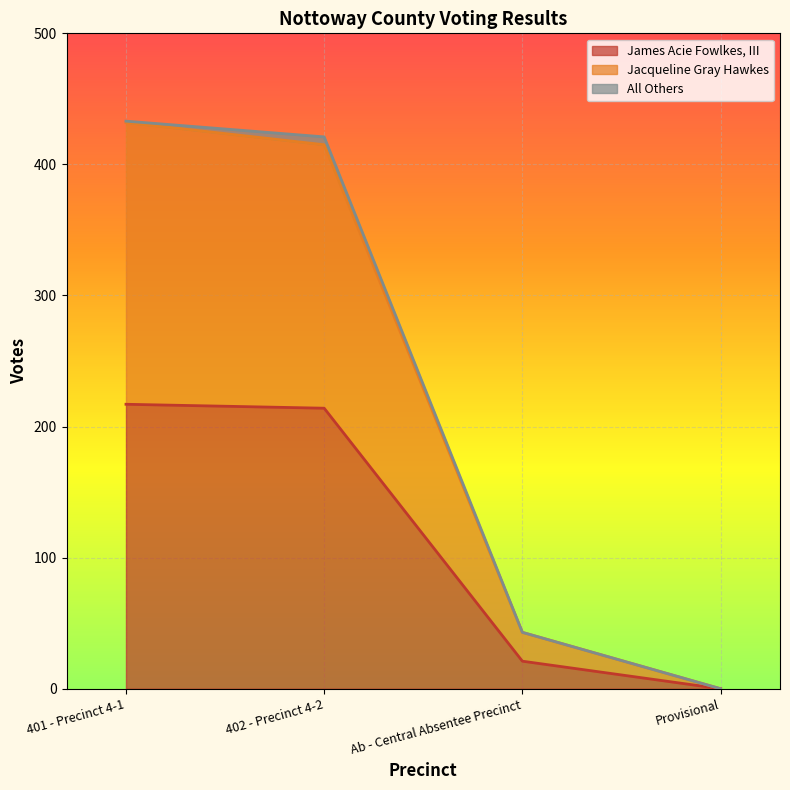

True or false: James Acie Fowlkes, III and Jacqueline Gray Hawkes cross at least once.

False